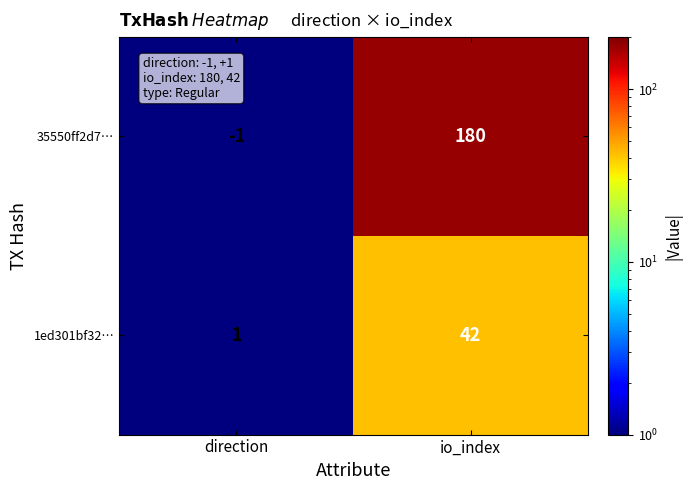

Is it true that 1ed301bf32… equals 1 at direction?

True